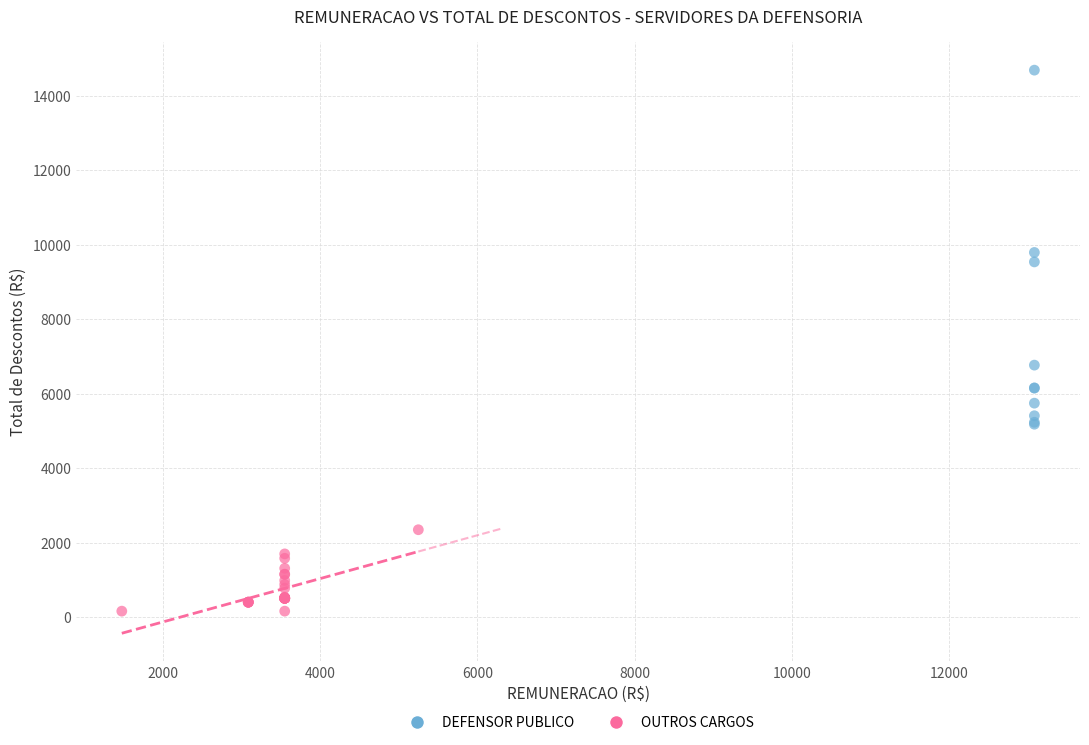

Which series contains the lowest Y value?

OUTROS CARGOS